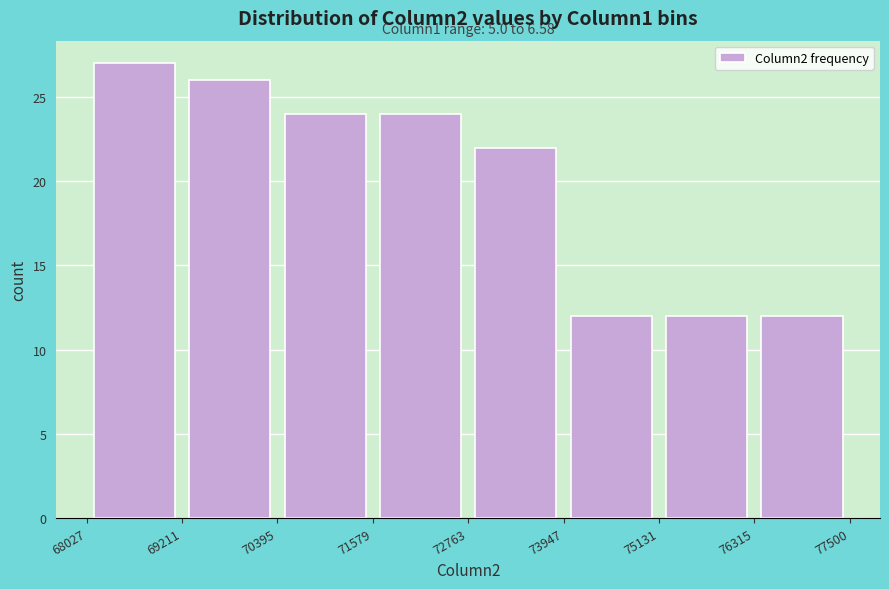

Over which range of the x-axis is the bar tallest?

68027 to 69211